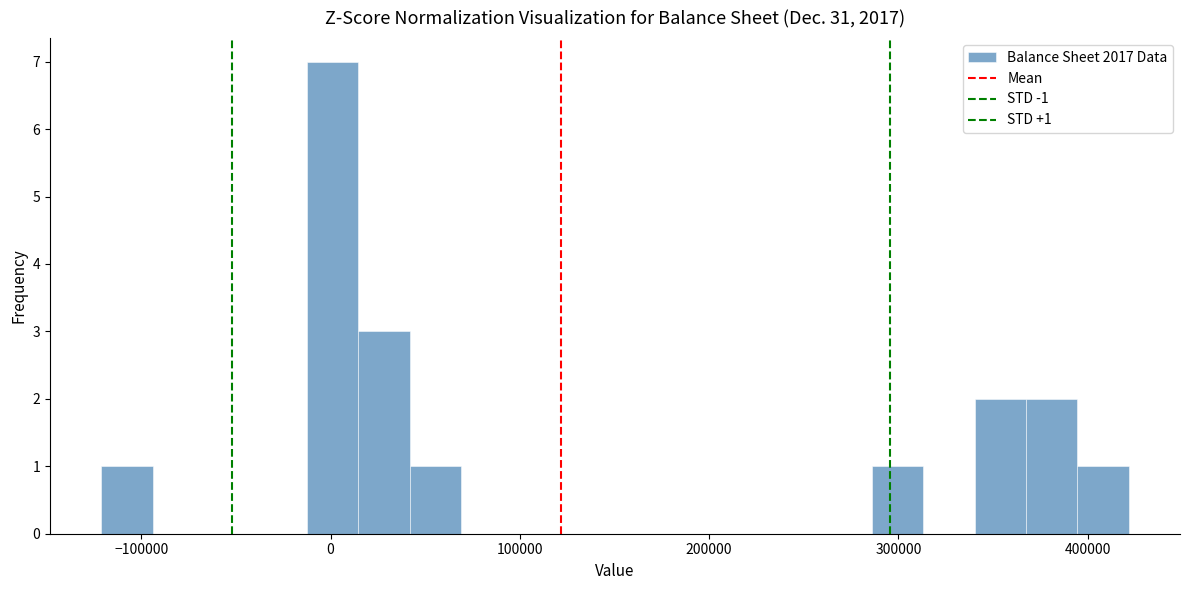

Read against the x-axis, roughly where is the centre of the tallest bar?

0